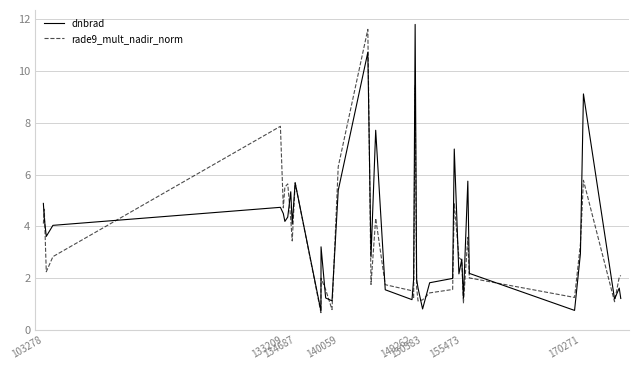

How many categories are shown in the chart?

40